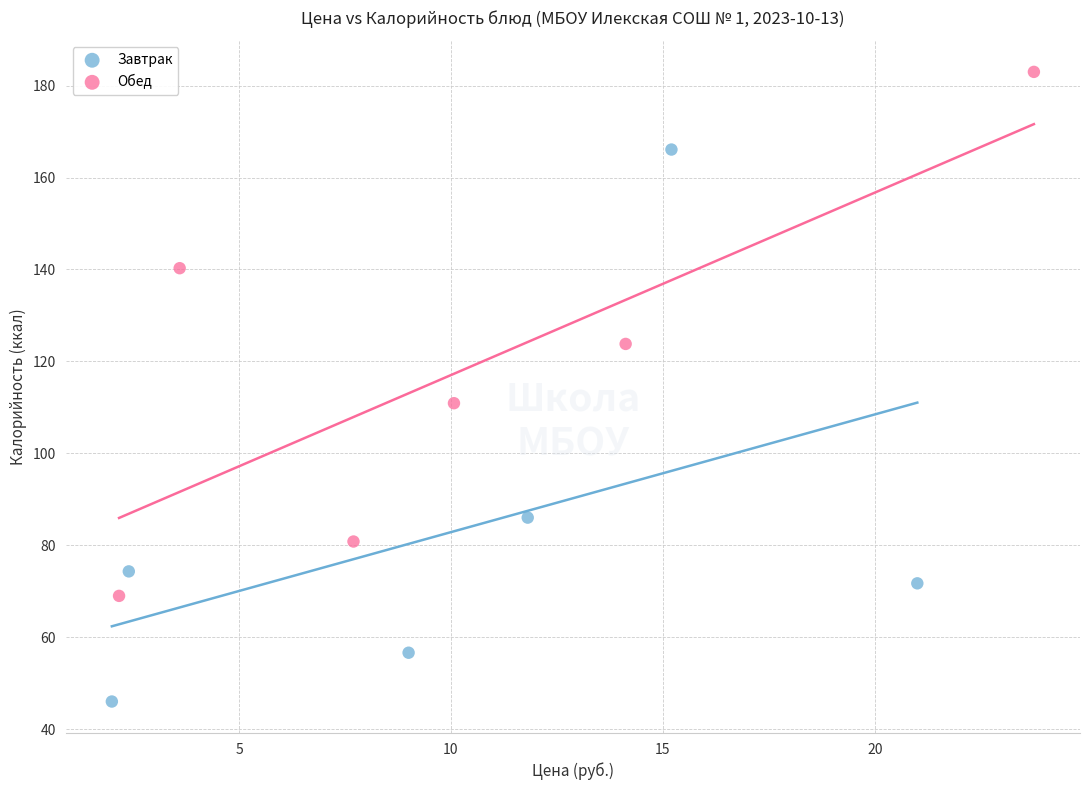

Which series contains the highest Y value?

Обед